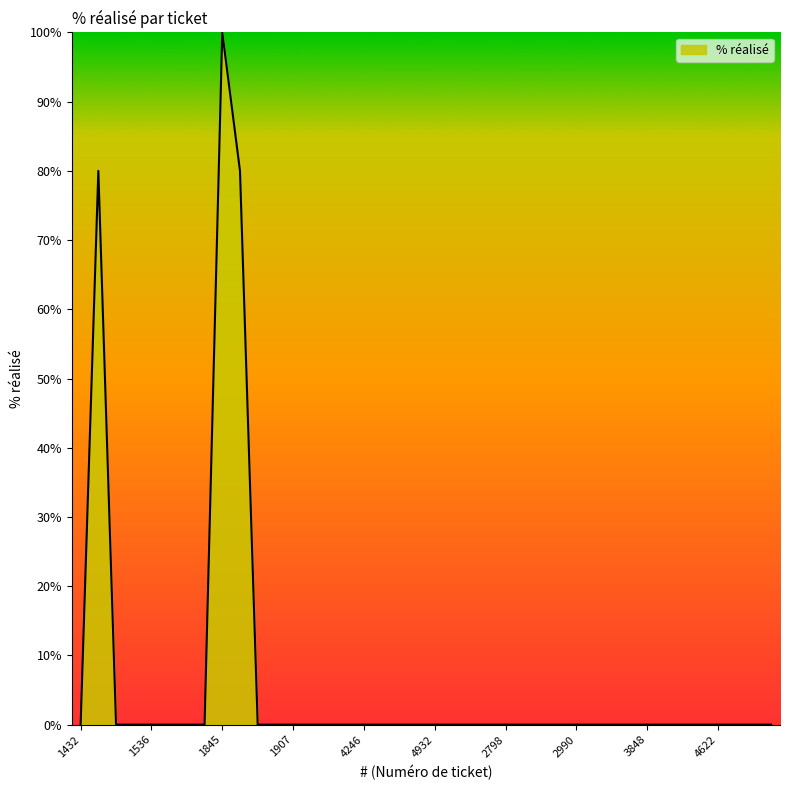

What is the maximum value shown in the chart?

100